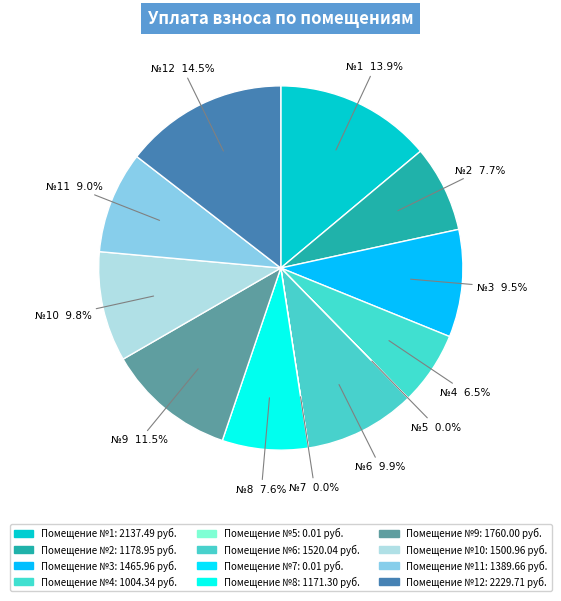

To the nearest percent, what is the average slice percentage?

8%